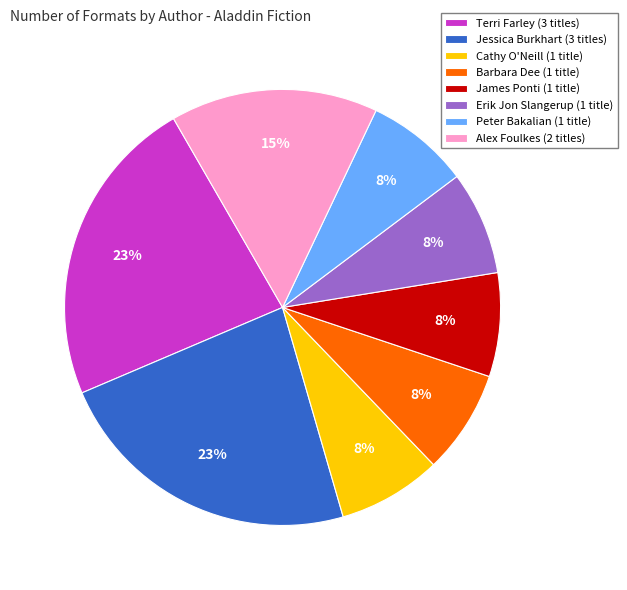

To the nearest percent, what is the average slice percentage?

12%